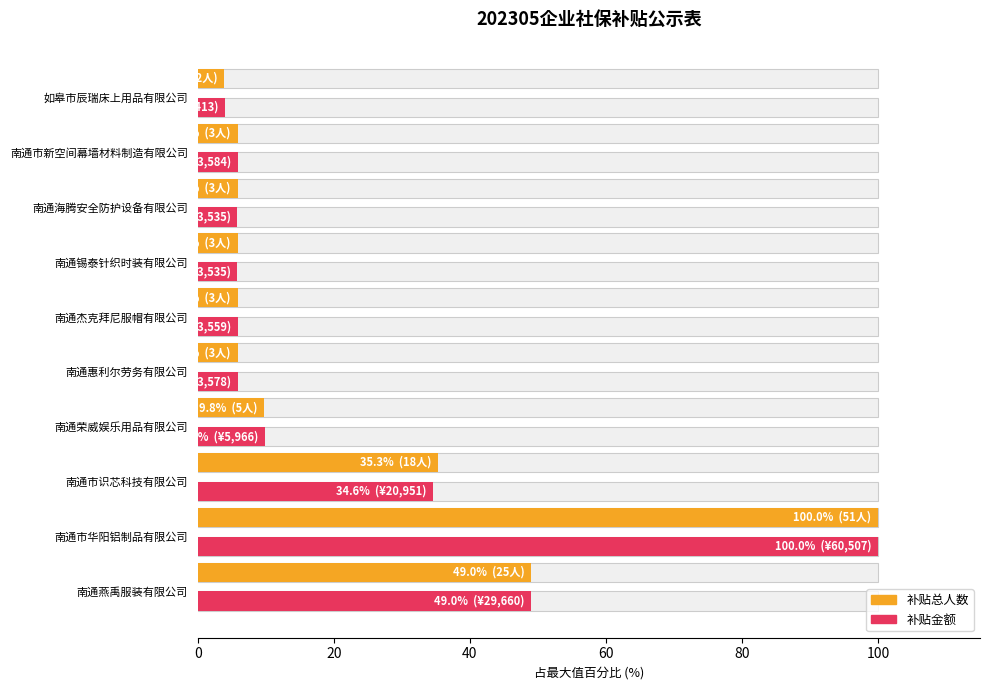

Between 南通海腾安全防护设备有限公司 and 如皋市辰瑞床上用品有限公司, which series saw the biggest shift?

补贴总人数